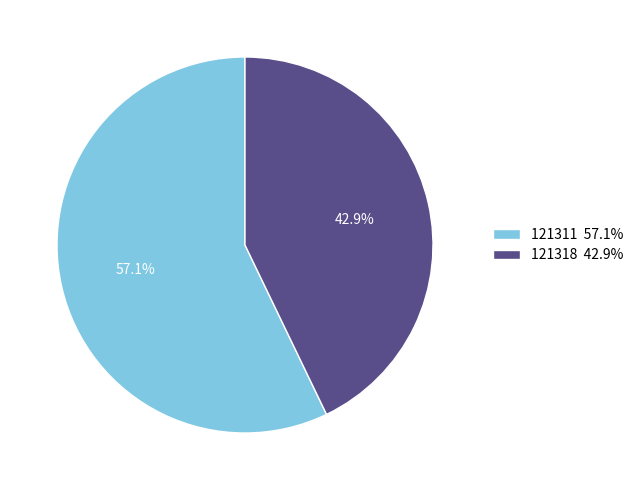

Which slice is the smallest?

121318